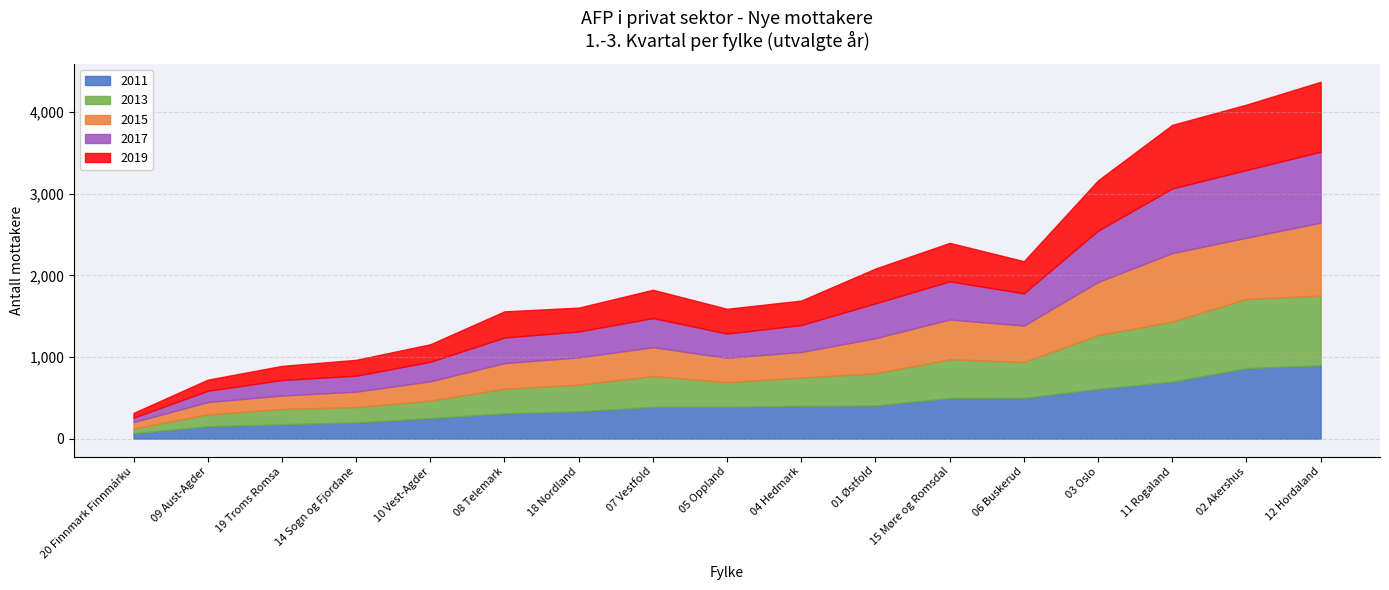

True or false: 2013 and 2015 intersect in this chart.

True